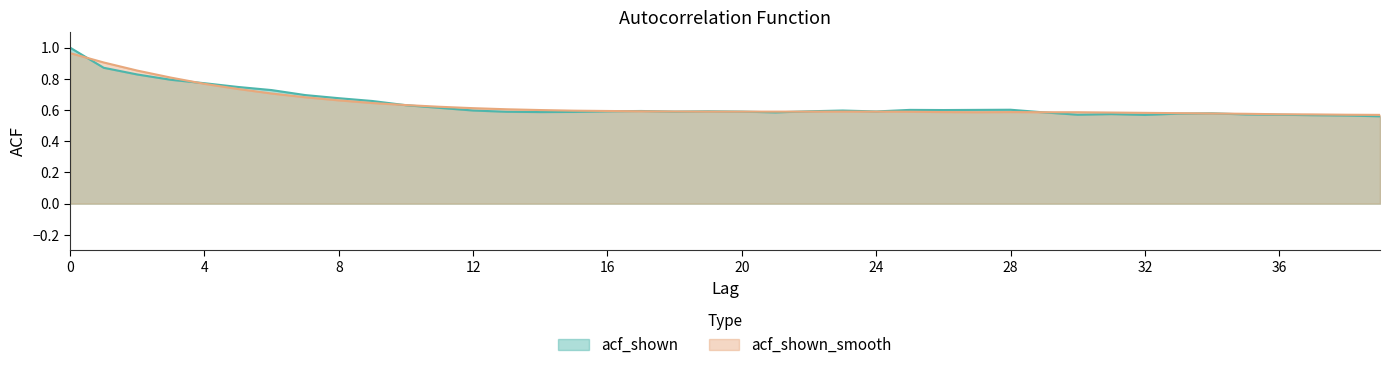

Between 37 and 9, which is larger?

9